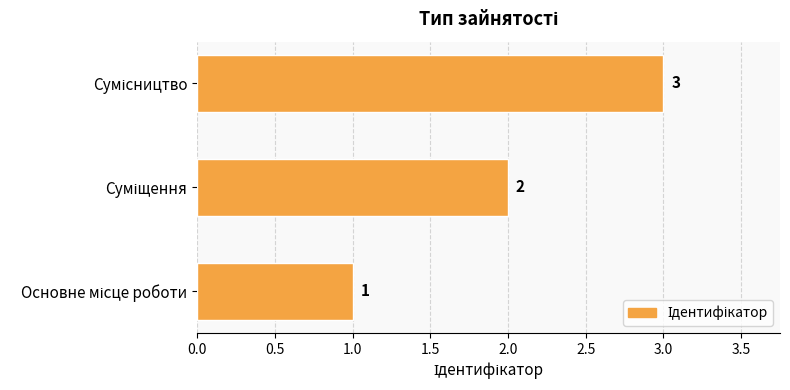

What is the difference between the maximum and second lowest values?

1